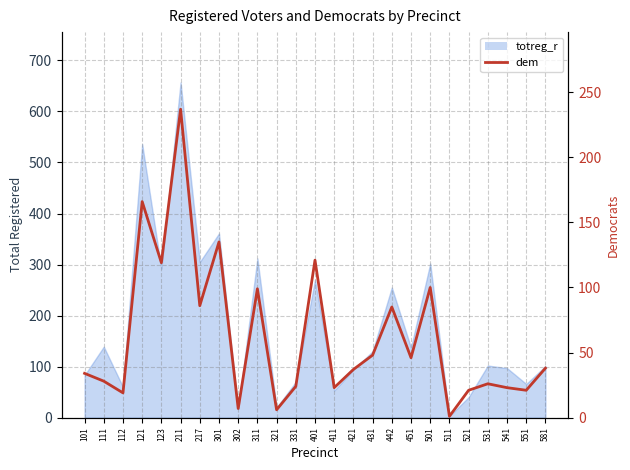

The value at 211 is 65. True or false?

False